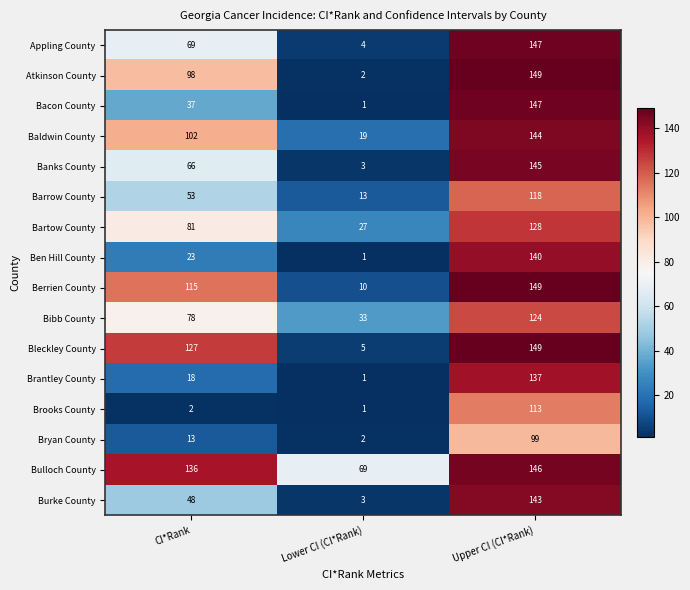

The value of Bacon County at CI*Rank is 37. True or false?

True